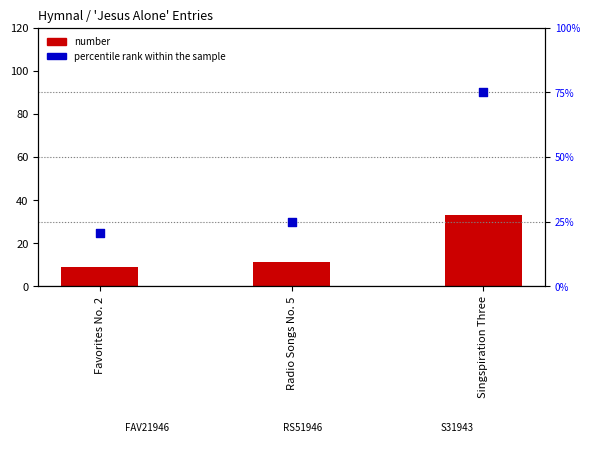

Which series has the largest total across all categories?

percentile rank within the sample